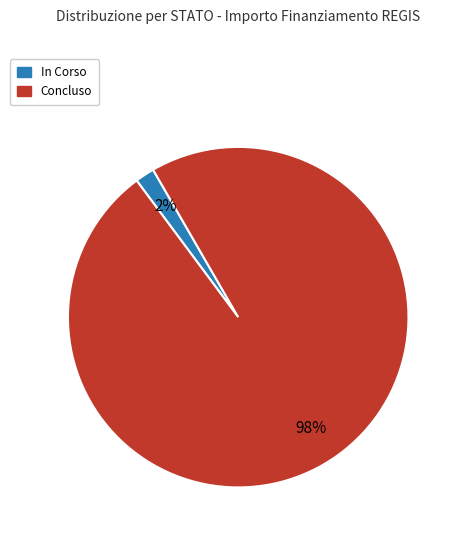

Count the number of slices in the pie.

2